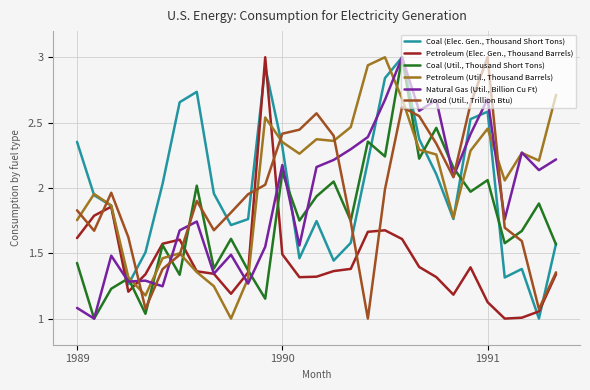

How many lines are shown in the chart?

6